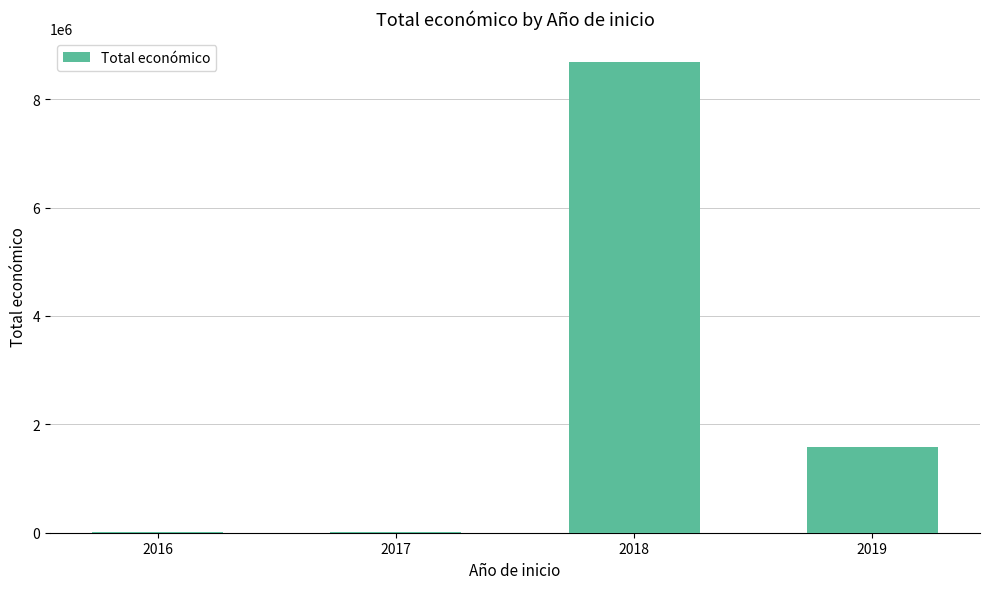

Is it true that the value at 2016 is 7980?

True